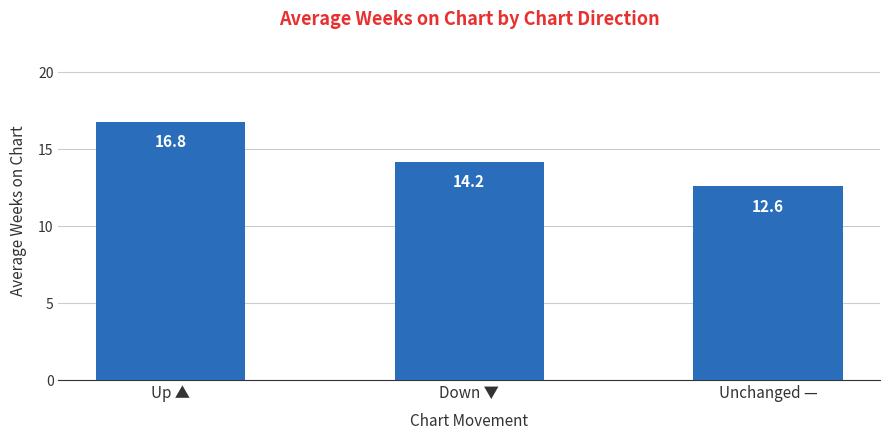

What is the change in value from Down ▼ to Unchanged —?

-1.6